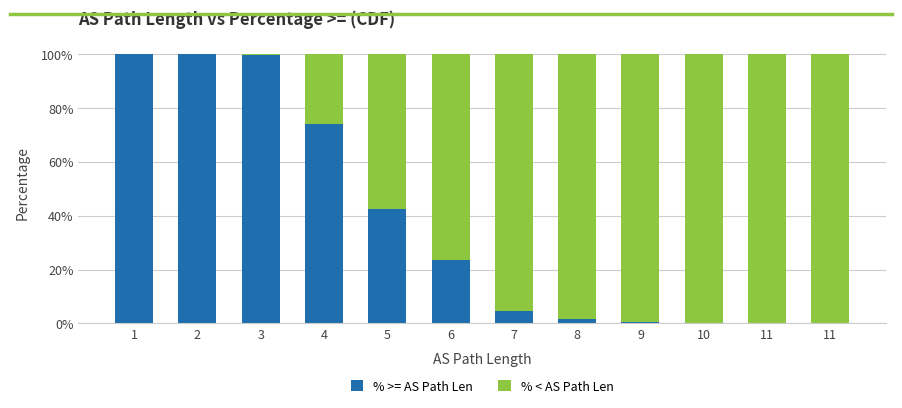

Rank the series at 4 from lowest to highest value.

% < AS Path Len, % >= AS Path Len